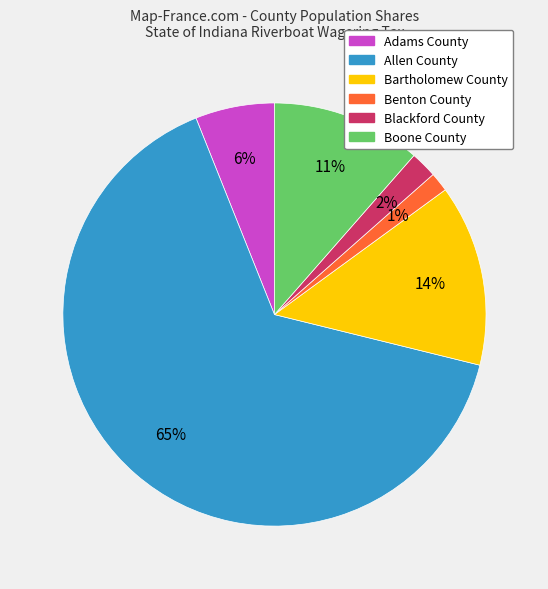

To the nearest percent, what is the average slice percentage?

17%